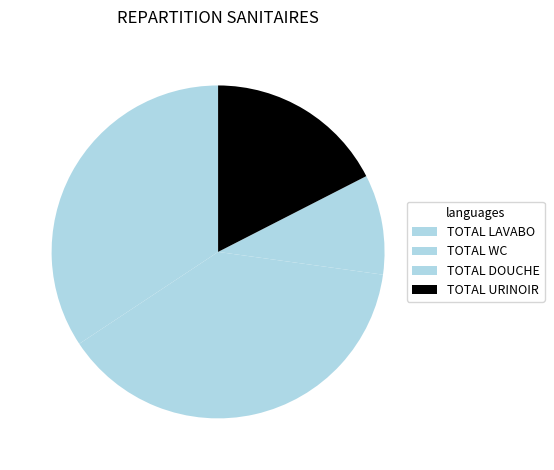

How many segments does this pie chart have?

4